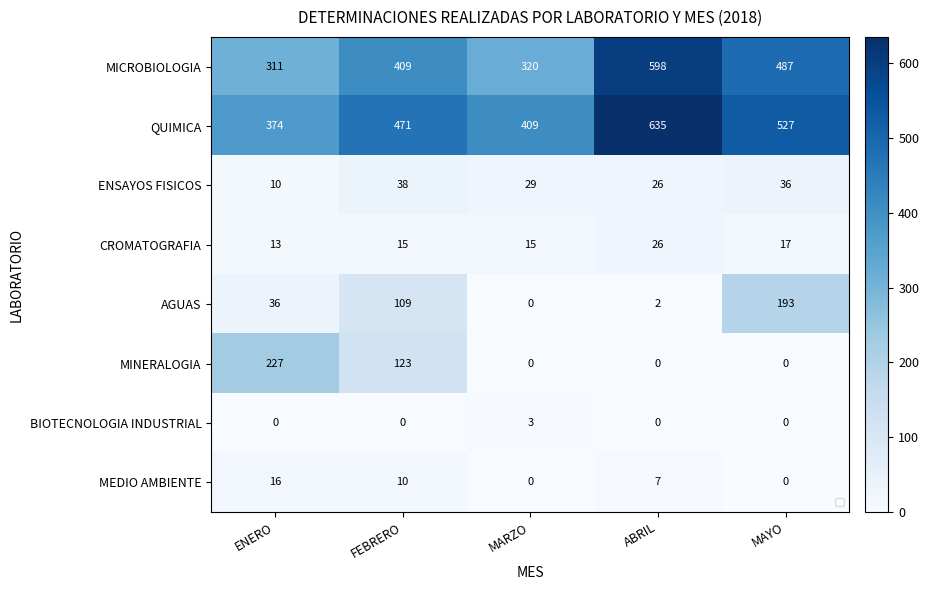

Which series changed the most between MARZO and MAYO?

AGUAS